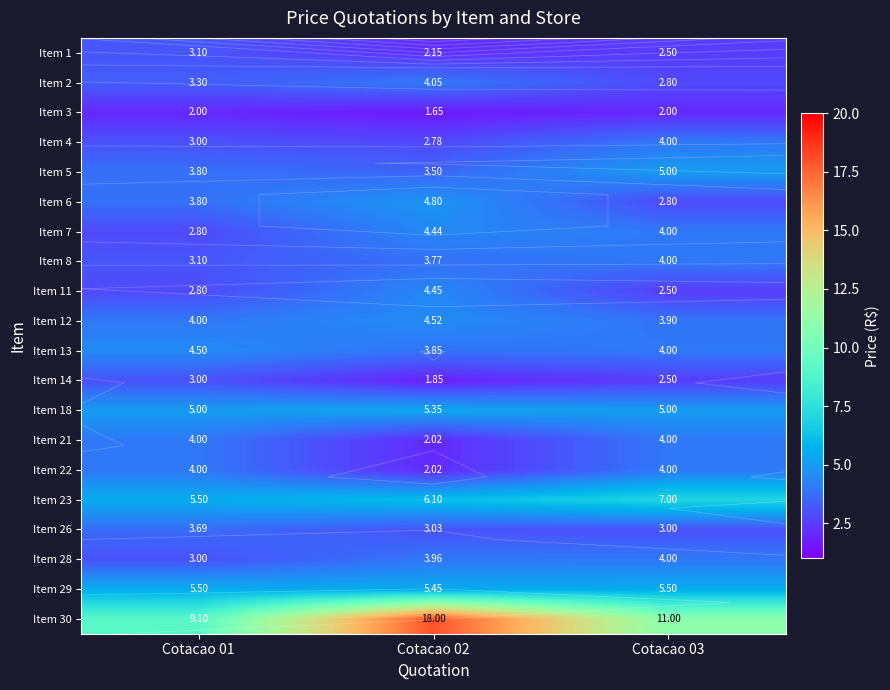

What is the difference between the maximum and minimum values in the Item 22 series?

2.0